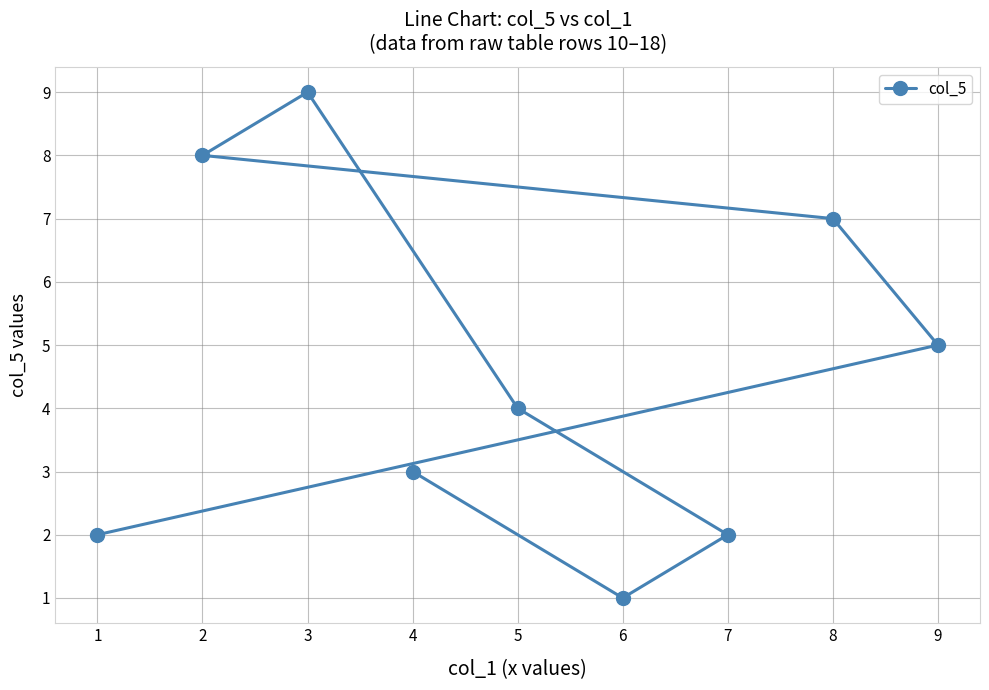

Rank the categories by value from highest to lowest.

3, 2, 8, 9, 5, 4, 7, 1, 6